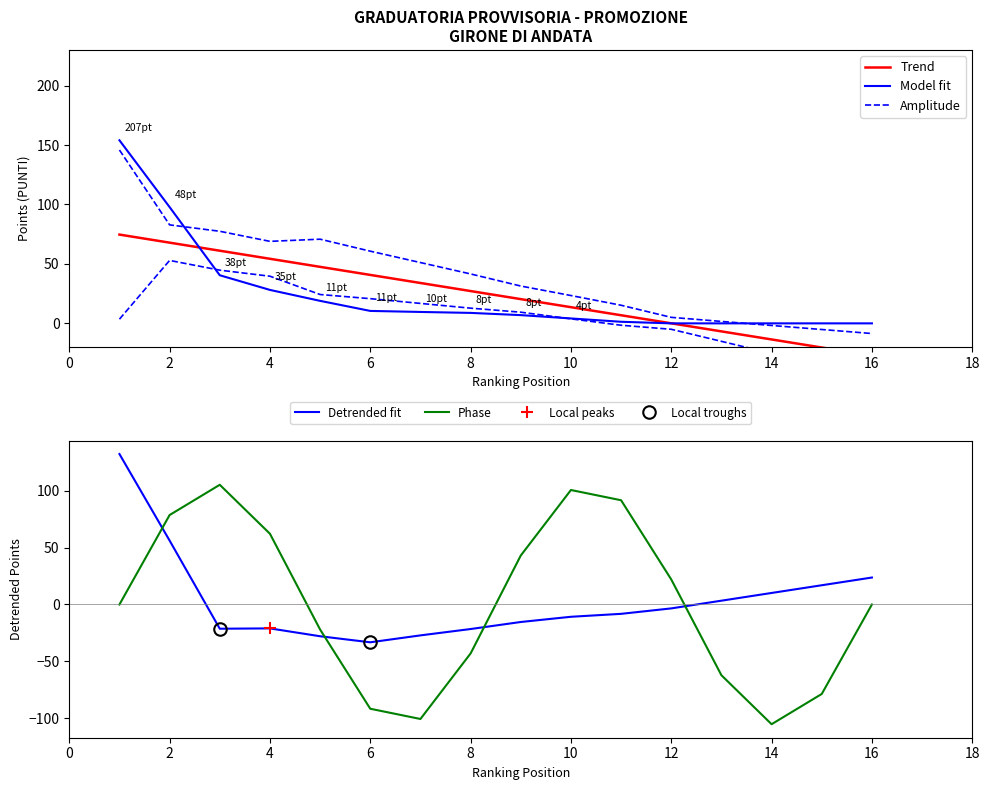

After their last crossing, which series has the higher values: Detrended fit or Phase?

Detrended fit